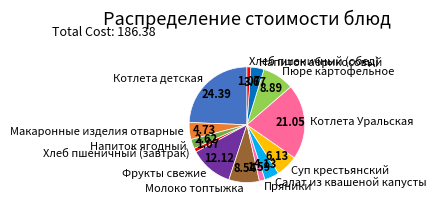

Combined, do Котлета детская and Салат из квашеной капусты account for over 50%?

No